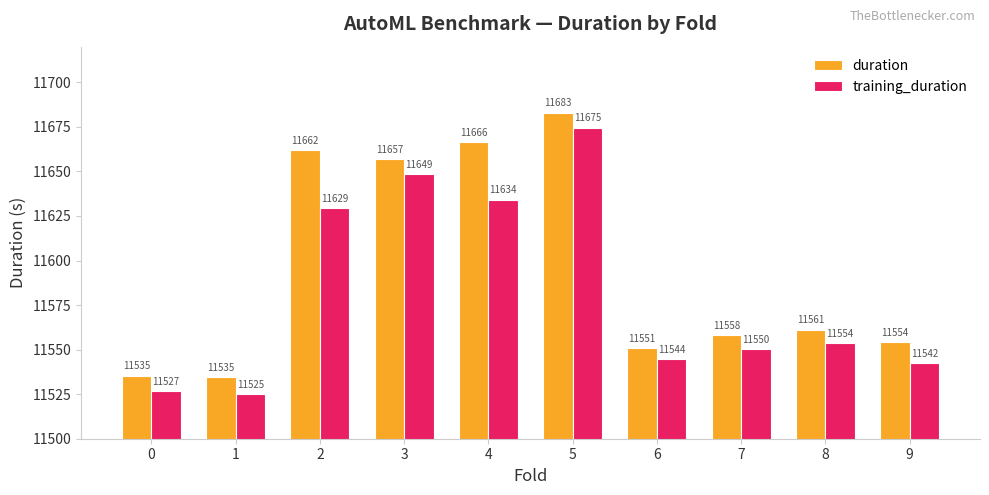

Are the bars horizontal?

No